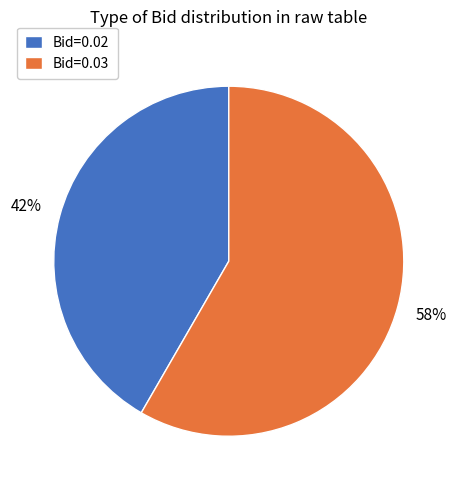

How many segments does this pie chart have?

2